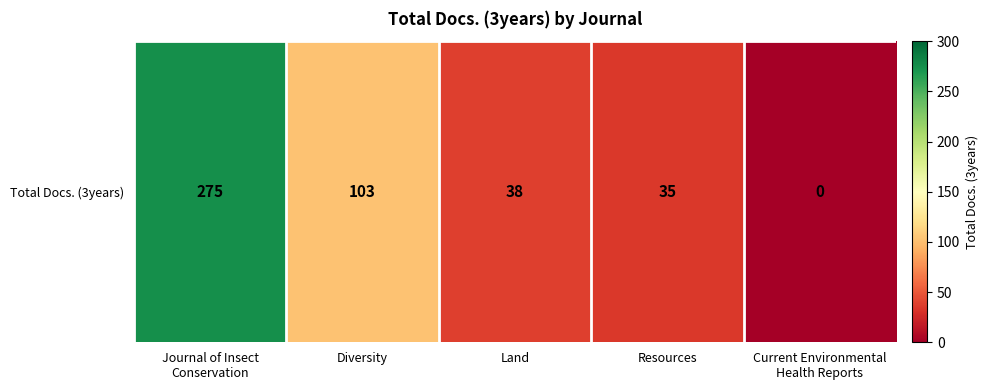

Reading left to right, transcribe all the data shown in this chart.

Journal of Insect
Conservation=275	Diversity=103	Land=38	Resources=35	Current Environmental
Health Reports=0